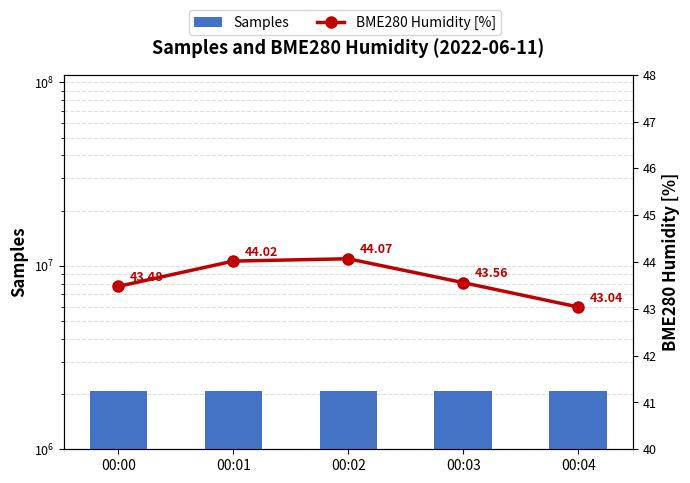

Which category has the lowest value across all series?

00:04